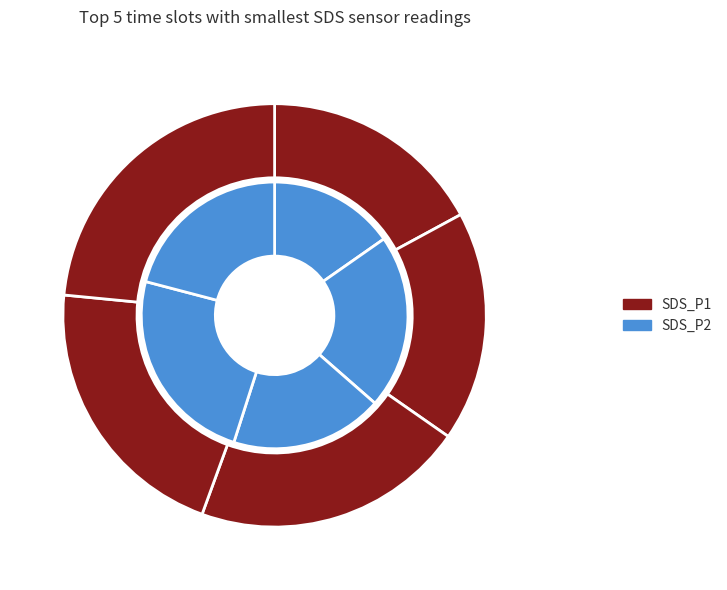

What is the difference between the highest and lowest values at 00:11?

20.2